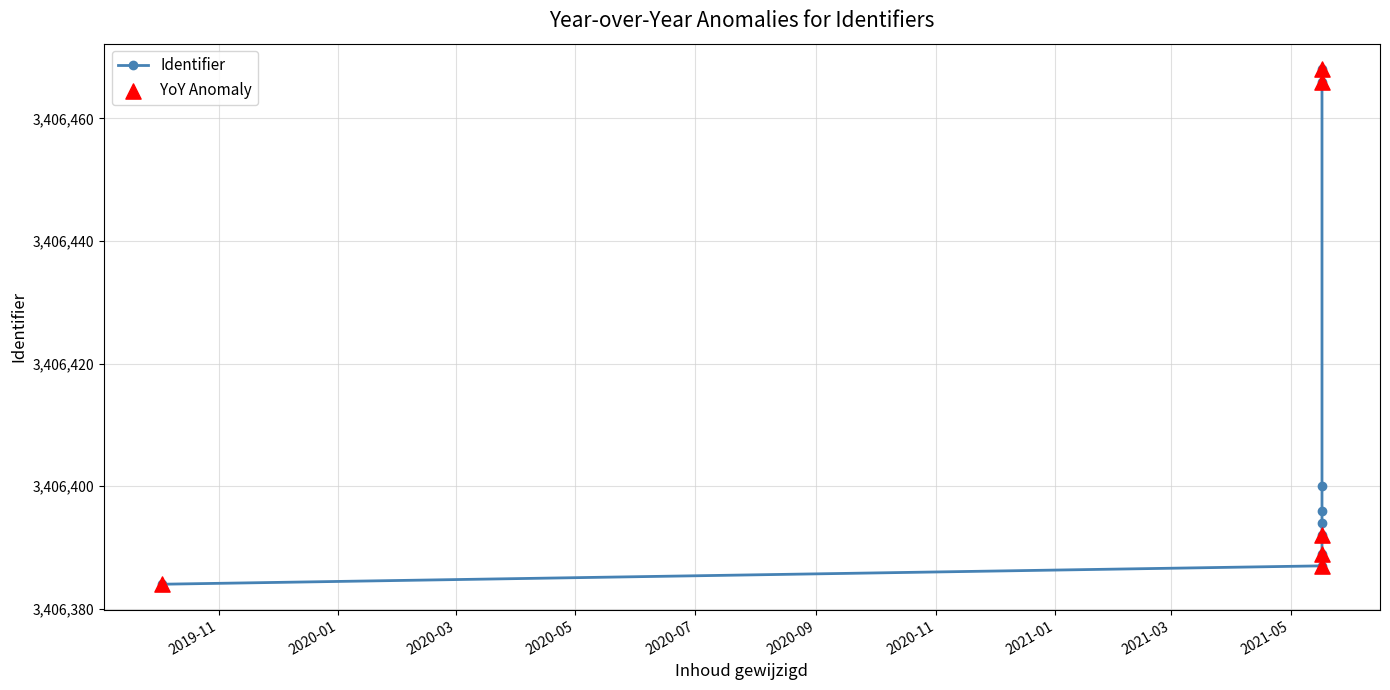

Between 2021-05-17 and 2021-05-17, which is larger?

2021-05-17